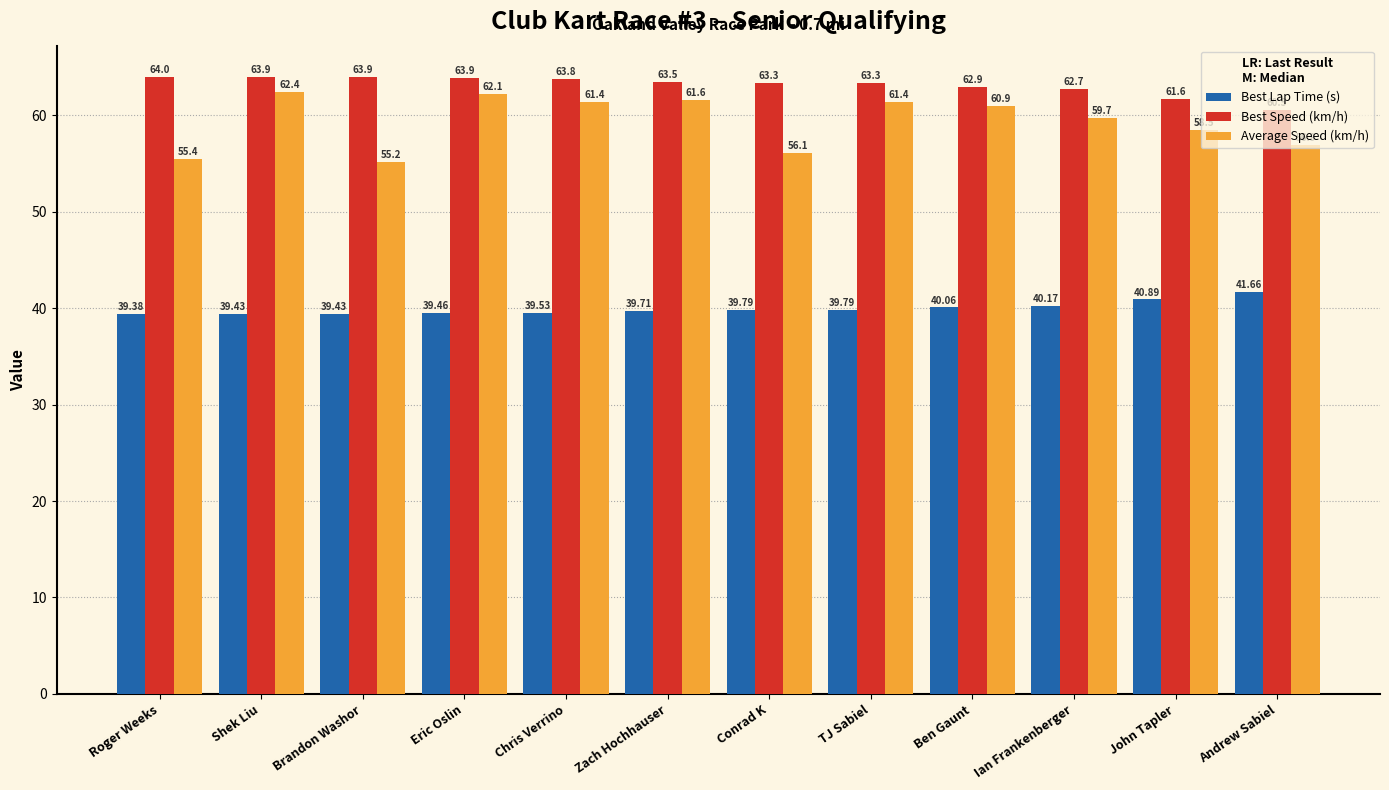

Between Conrad K and Andrew Sabiel, which series saw the biggest shift?

Best Speed (km/h)